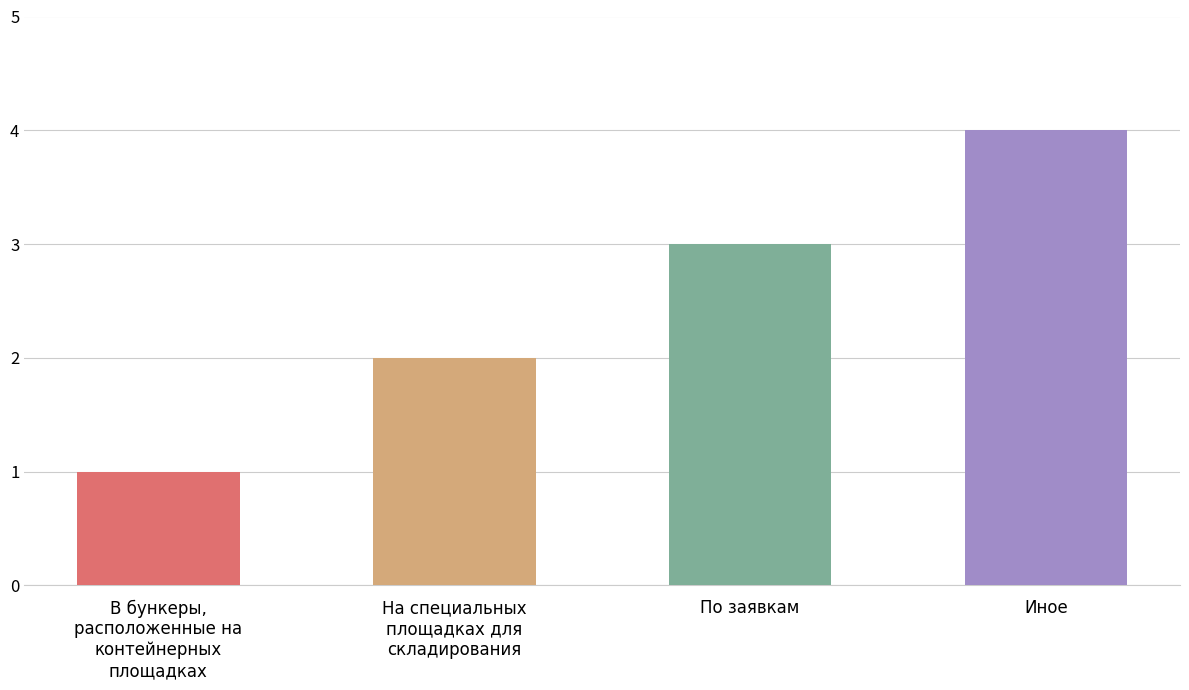

Rank the categories by value from lowest to highest.

В бункеры,
расположенные на
контейнерных
площадках, На специальных
площадках для
складирования, По заявкам, Иное